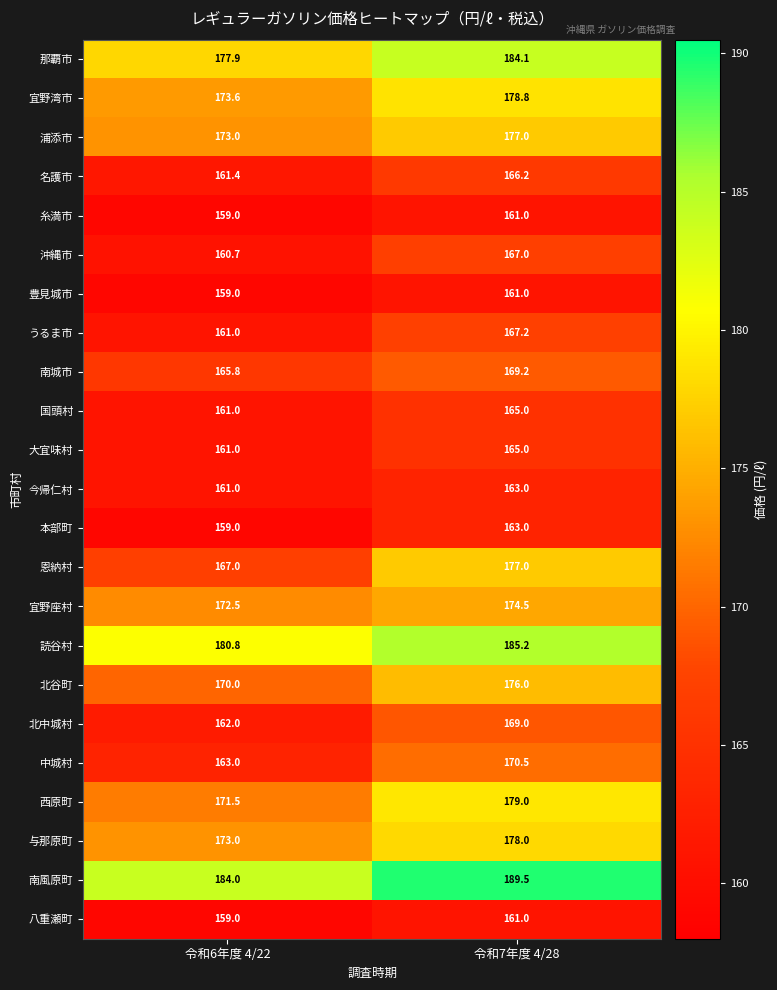

Between 令和6年度 4/22 and 令和7年度 4/28, which series saw the biggest shift?

恩納村